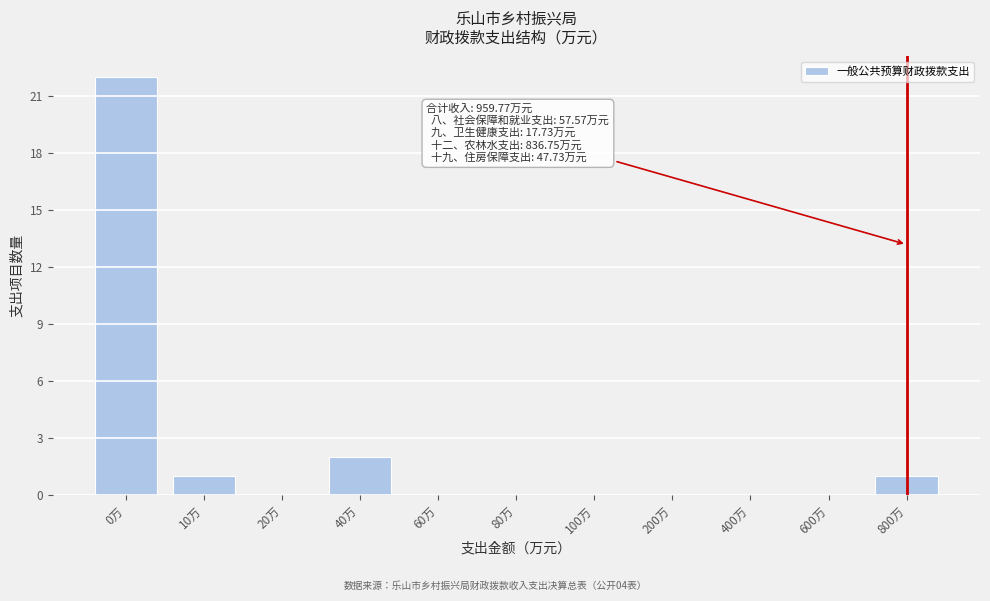

Reading left to right, what are all the values shown in this chart?

0万=22	10万=1	20万=0	40万=2	60万=0	80万=0	100万=0	200万=0	400万=0	600万=0	800万=1